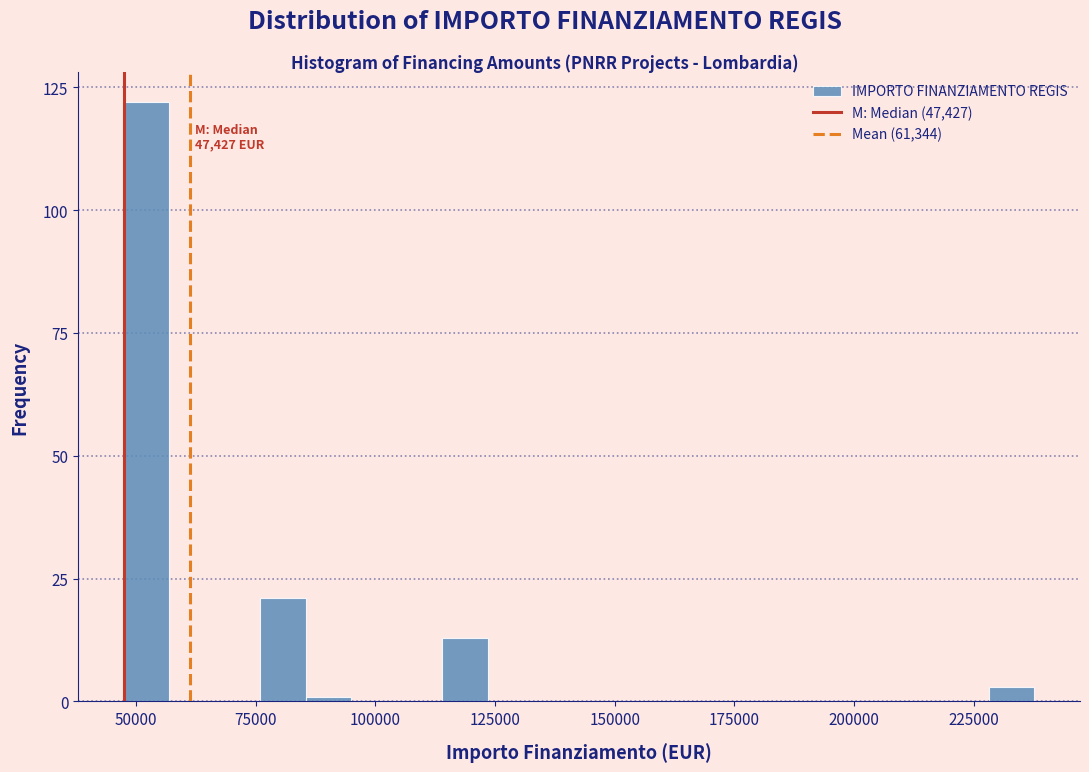

Around what value on the x-axis is the tallest bar? Give the approximate position of its centre, as read against the axis.

50000